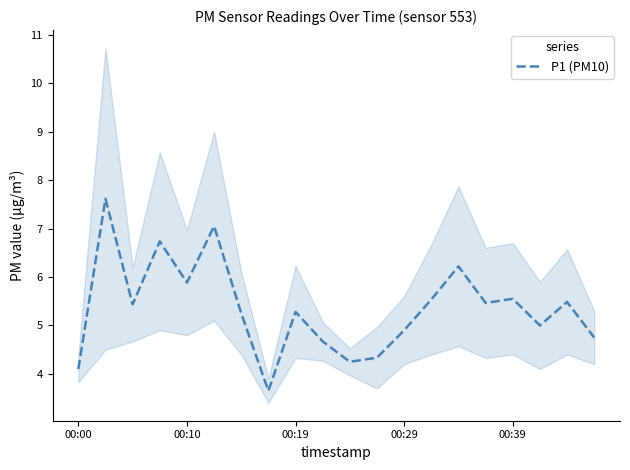

The value at 10 is 2.9. True or false?

False